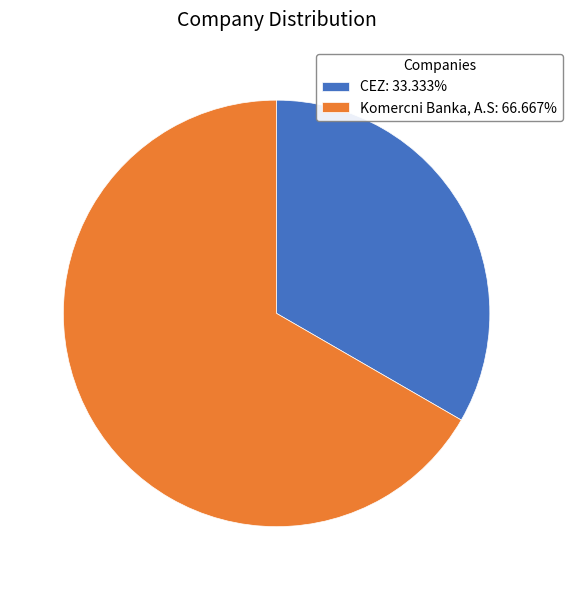

Does Komercni Banka, A.S account for over 50% of the chart?

Yes